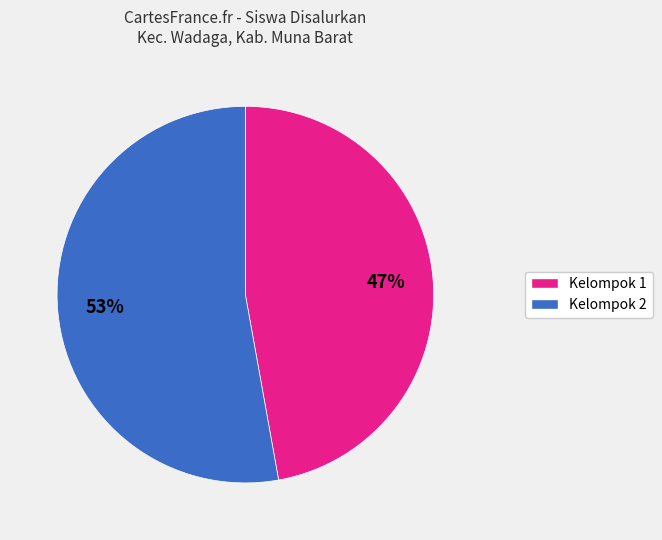

Count the number of slices in the pie.

2